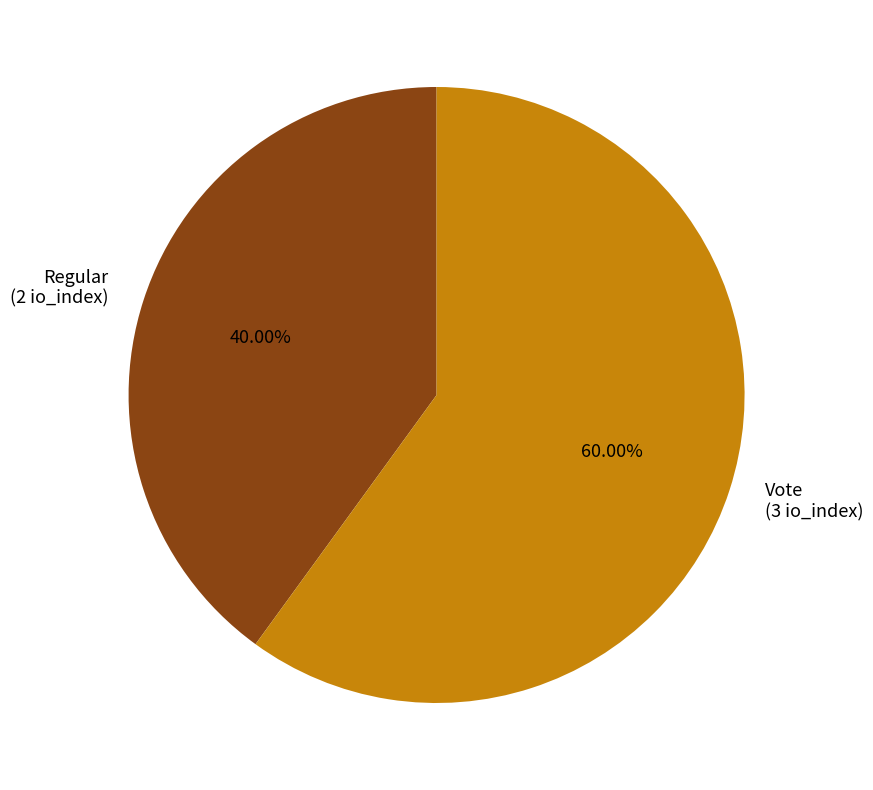

What is the smallest slice in the pie chart?

Regular